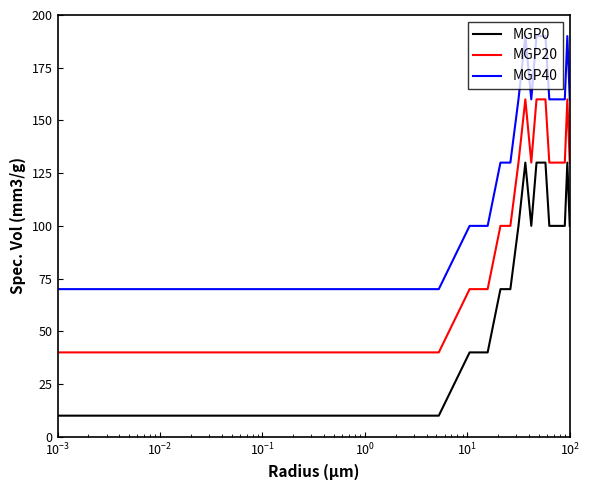

What is the difference between the maximum and minimum values in the MGP0 series?

120